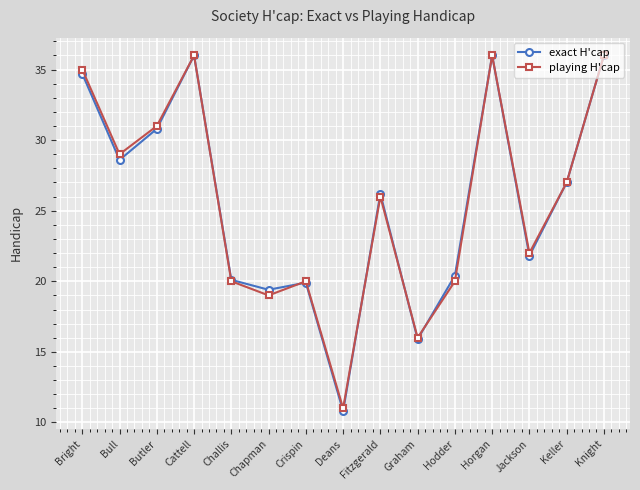

True or false: exact H'cap has a value of 10.2 at Cattell.

False